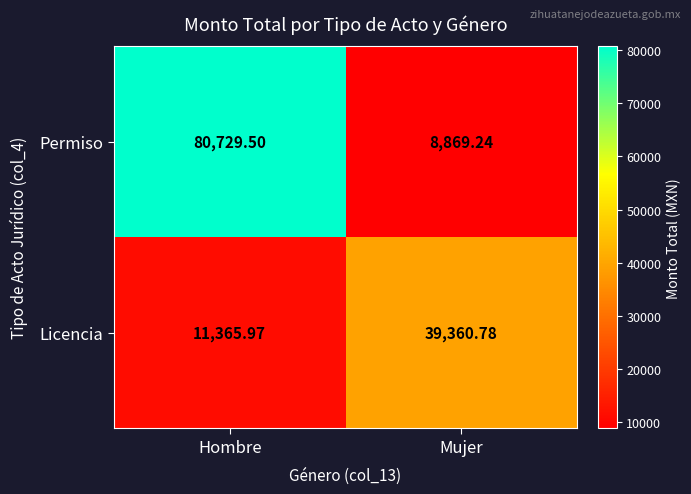

At which category does the chart reach its peak across all series?

Hombre